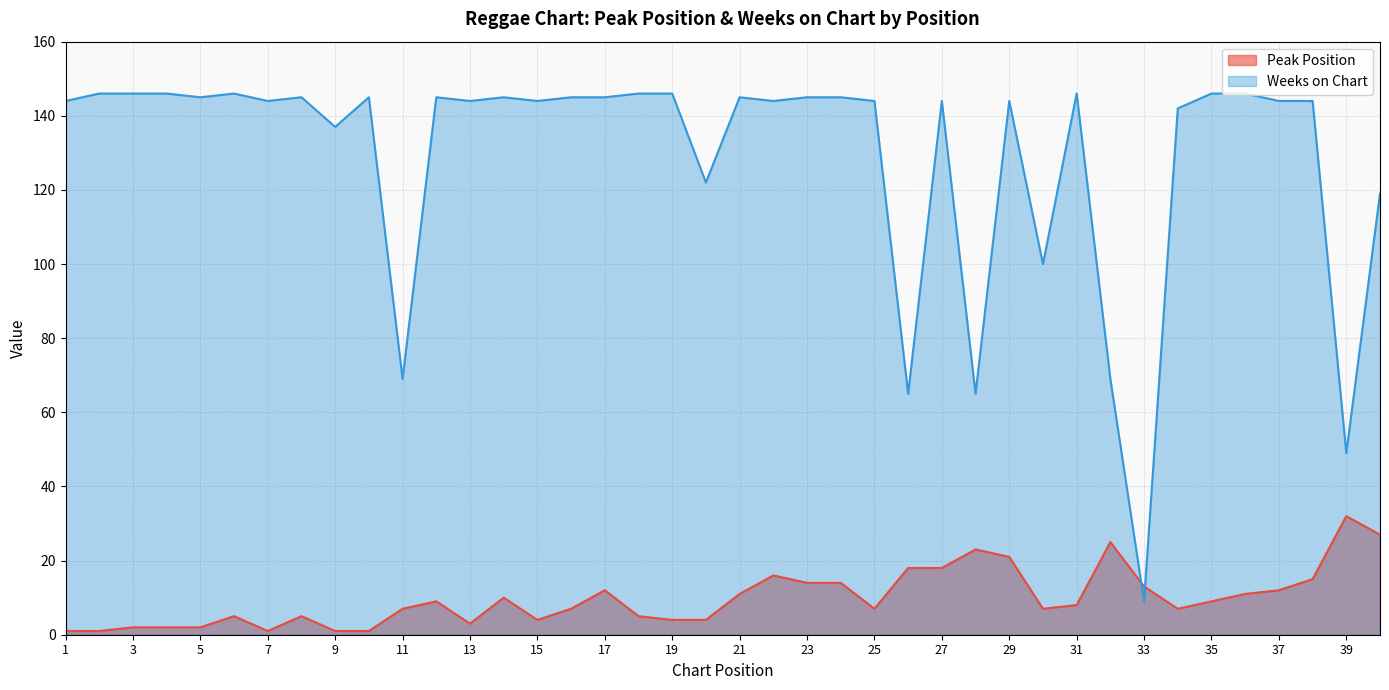

In Weeks on Chart, how many points are higher than both neighbors (excluding endpoints)?

9